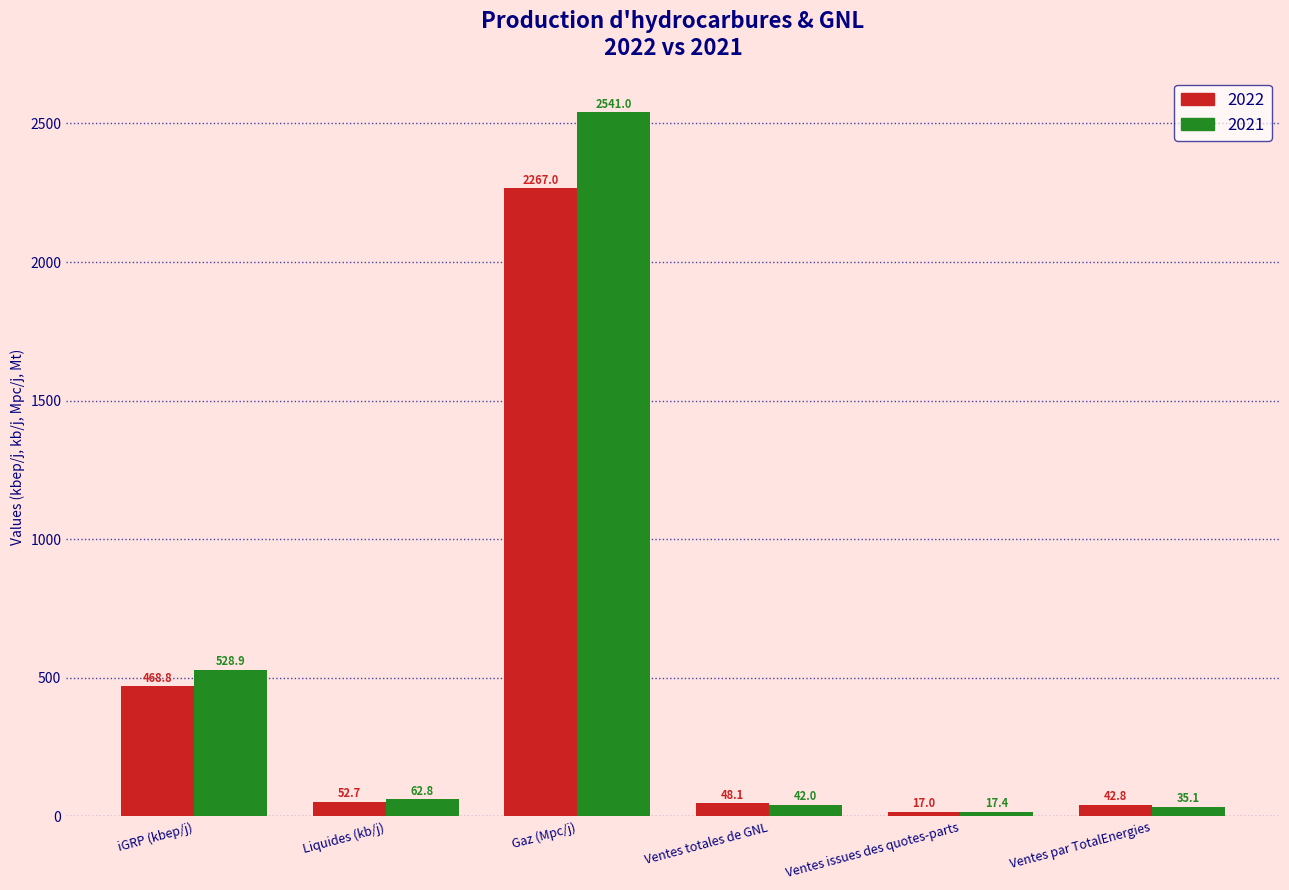

Is it true that 2022 equals 52.7 at Liquides (kb/j)?

True